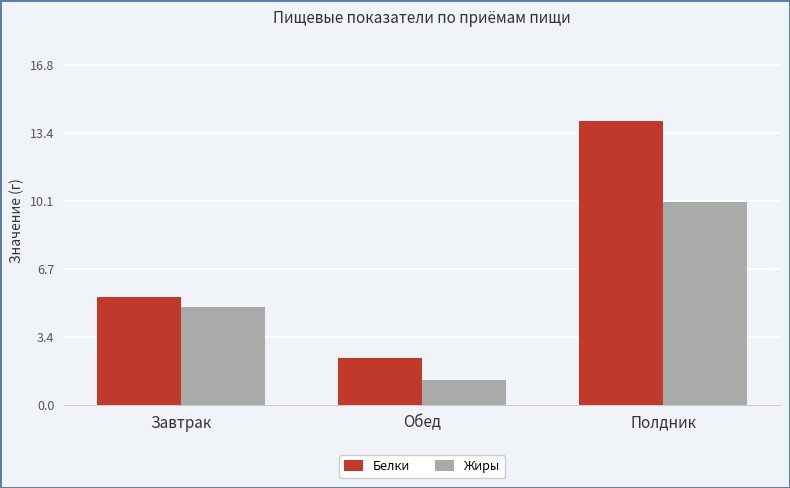

True or false: Белки has a value of 4.0 at Обед.

False